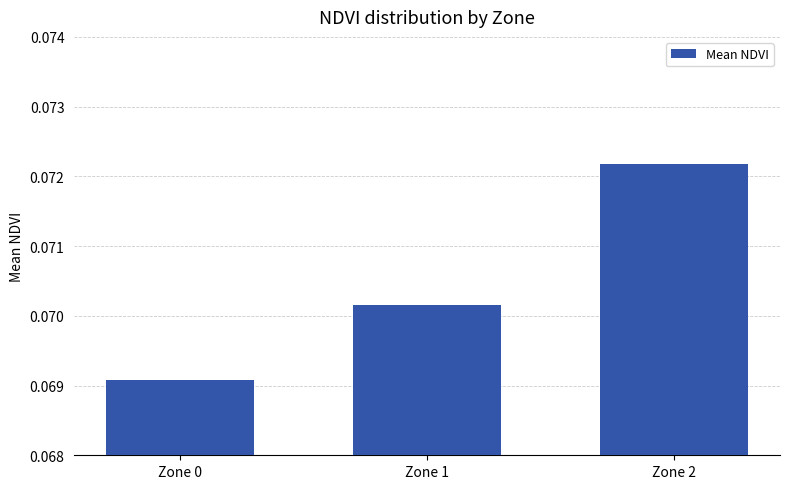

Which label corresponds to the smallest value in the chart?

Zone 0